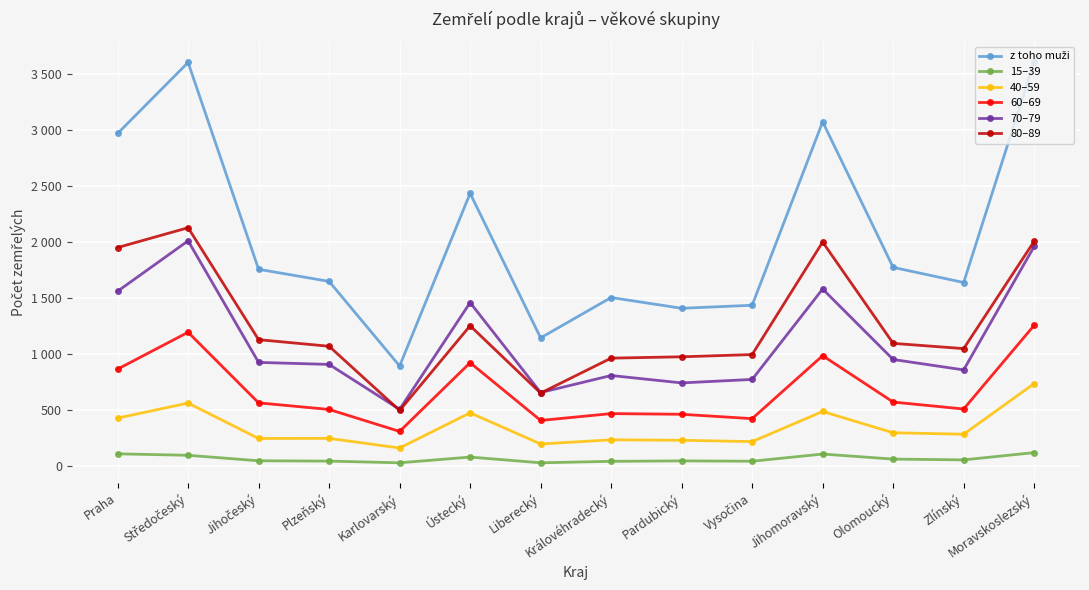

Does the chart have visible grid lines?

Yes